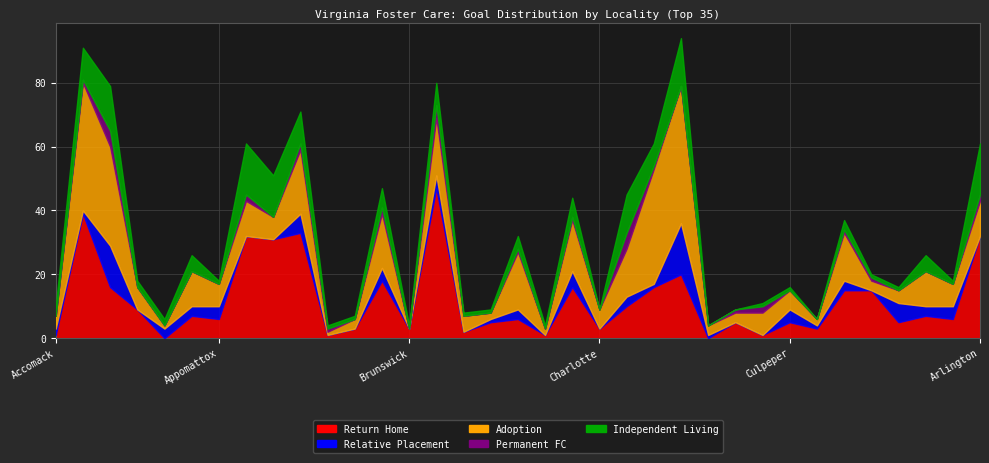

What is the difference between the highest and lowest values at Colonial Heights?

5